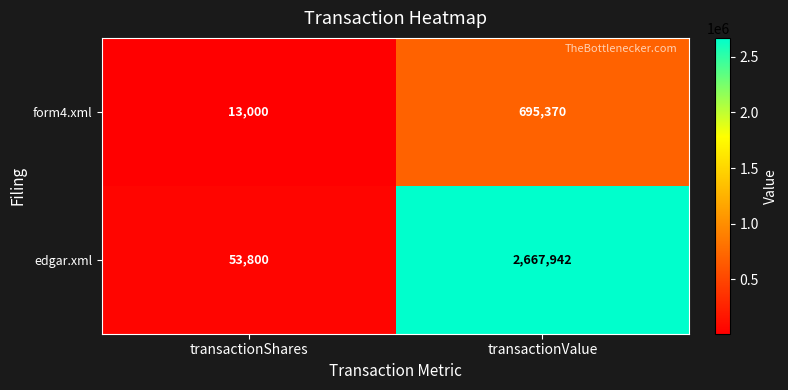

The edgar.xml series shows 1725340 at transactionValue. True or false?

False